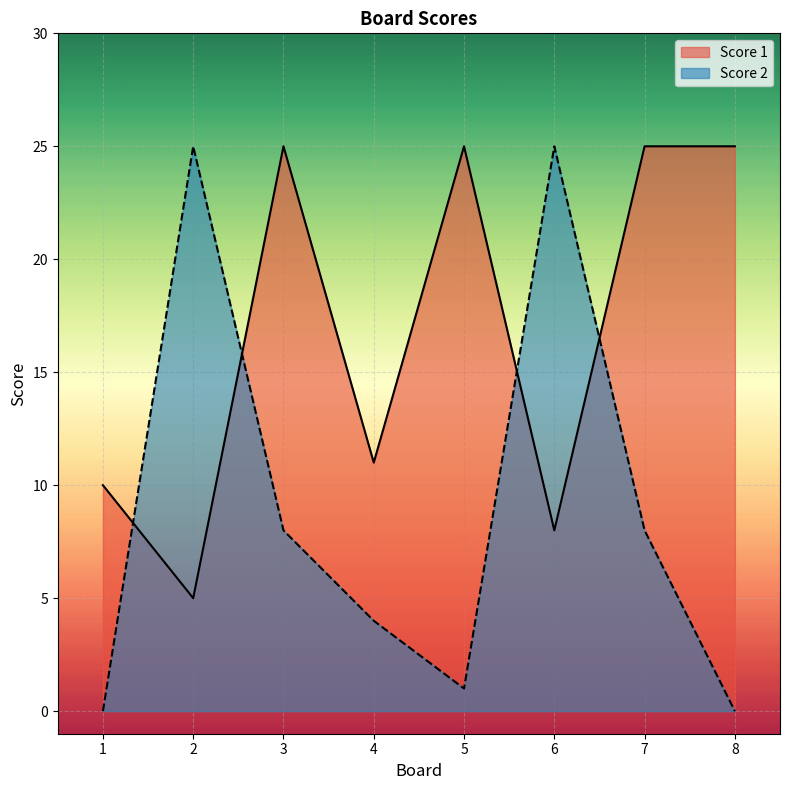

At which category does Score 1 reach its first local peak?

3